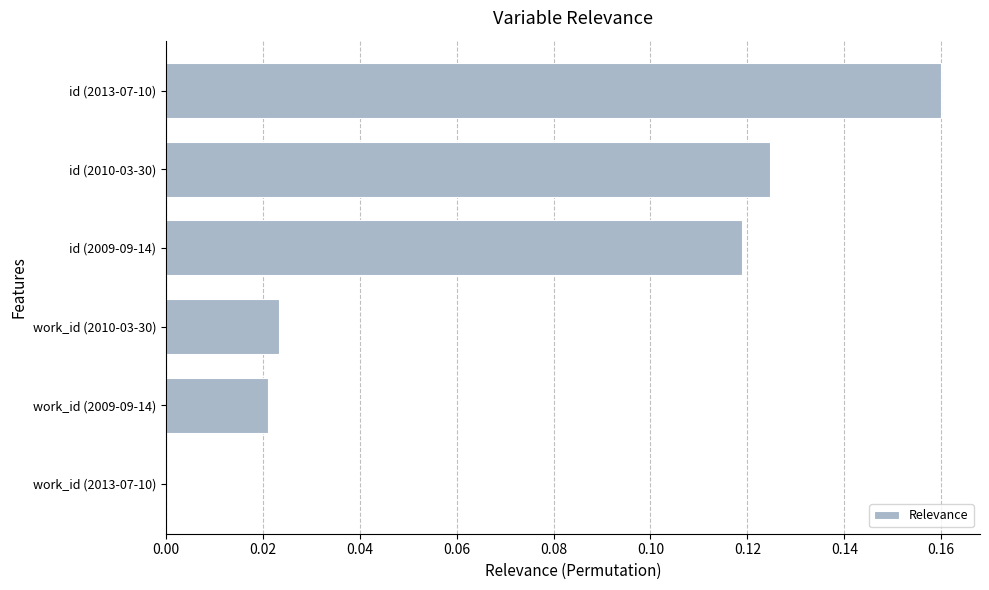

Which has a higher value, work_id (2009-09-14) or id (2009-09-14)?

id (2009-09-14)